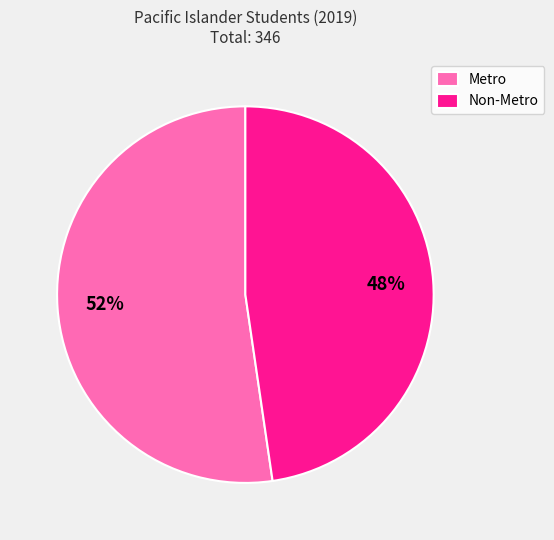

To the nearest percent, what portion does Metro represent?

52%